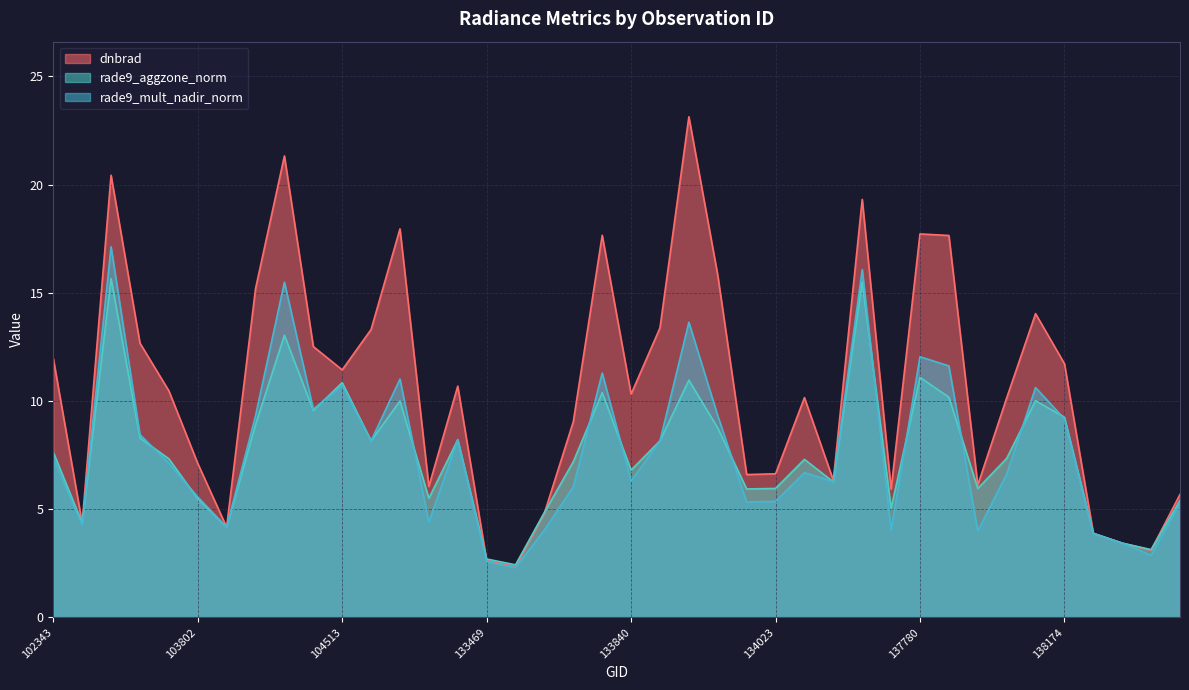

What are all the series names shown in the legend?

dnbrad, rade9_aggzone_norm, rade9_mult_nadir_norm